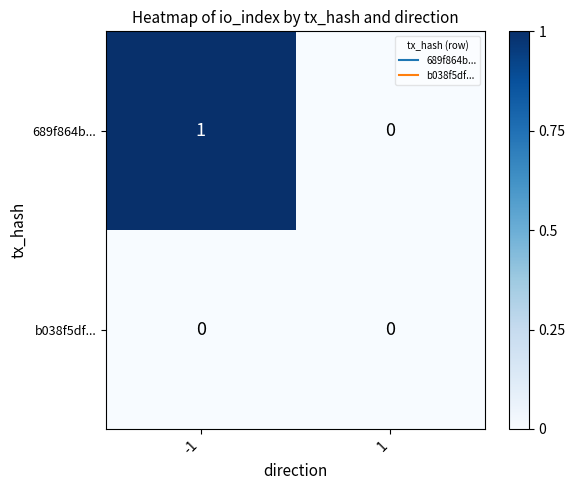

The value of 689f864b... at -1 is 1. True or false?

True